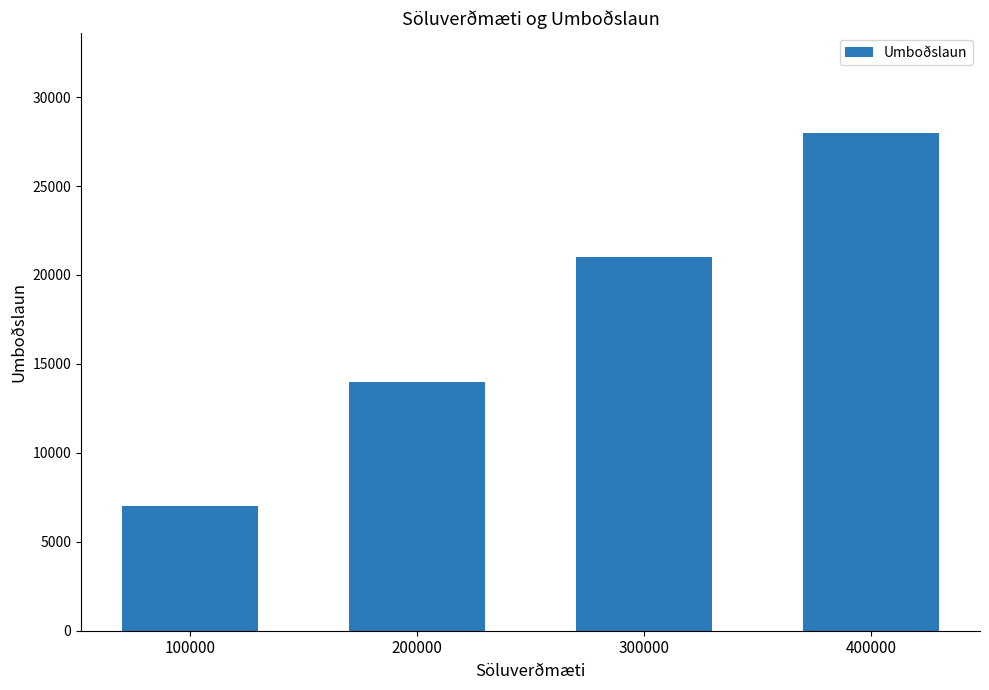

Reading left to right, transcribe all the data shown in this chart.

100000=7000	200000=14000	300000=21000	400000=28000